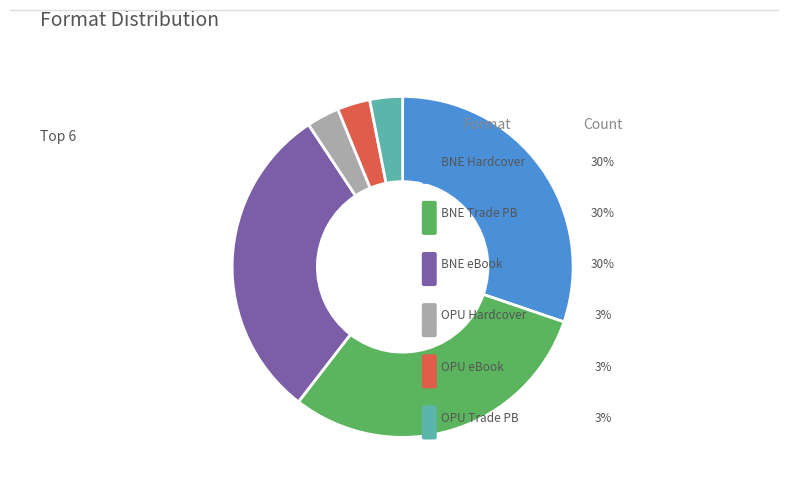

To the nearest percent, what is the combined percentage of Operation Pucker Up (Trade Paperback) and Operation Pucker Up (Hardcover)?

6%